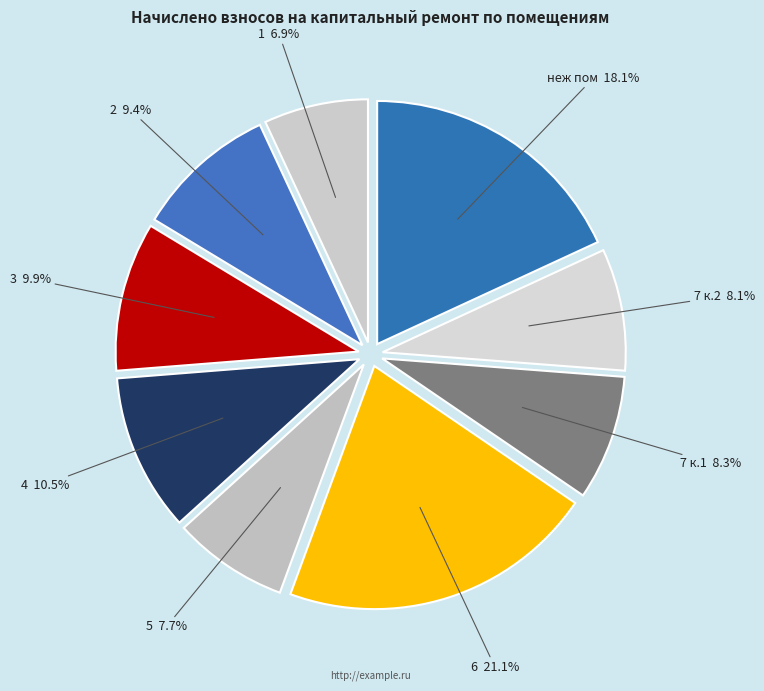

Between неж пом and 6, which is larger?

6